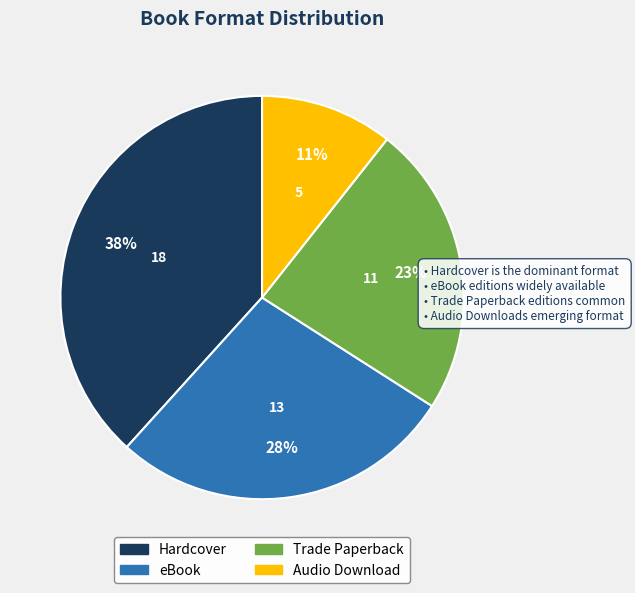

What is the smallest slice in the pie chart?

Audio Download